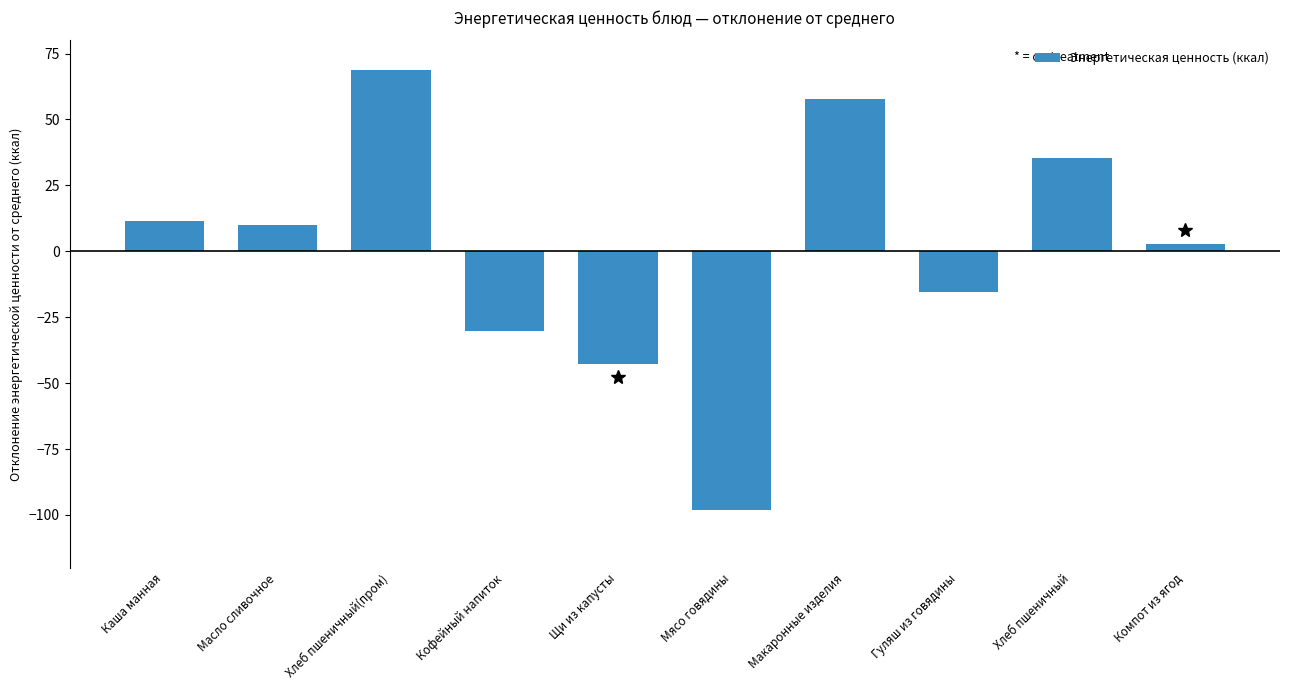

Reading left to right, extract all data points from this chart.

11.5	10.0	69.0	-30.0	-42.8	-98.0	57.7	-15.5	35.5	3.0